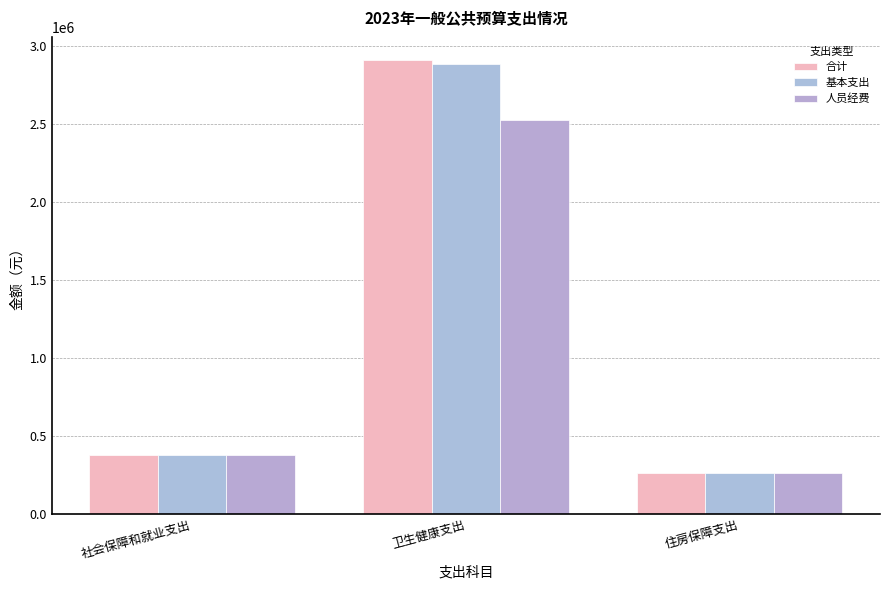

What is the difference between the 人员经费 values at 卫生健康支出 and 社会保障和就业支出?

2151662.2